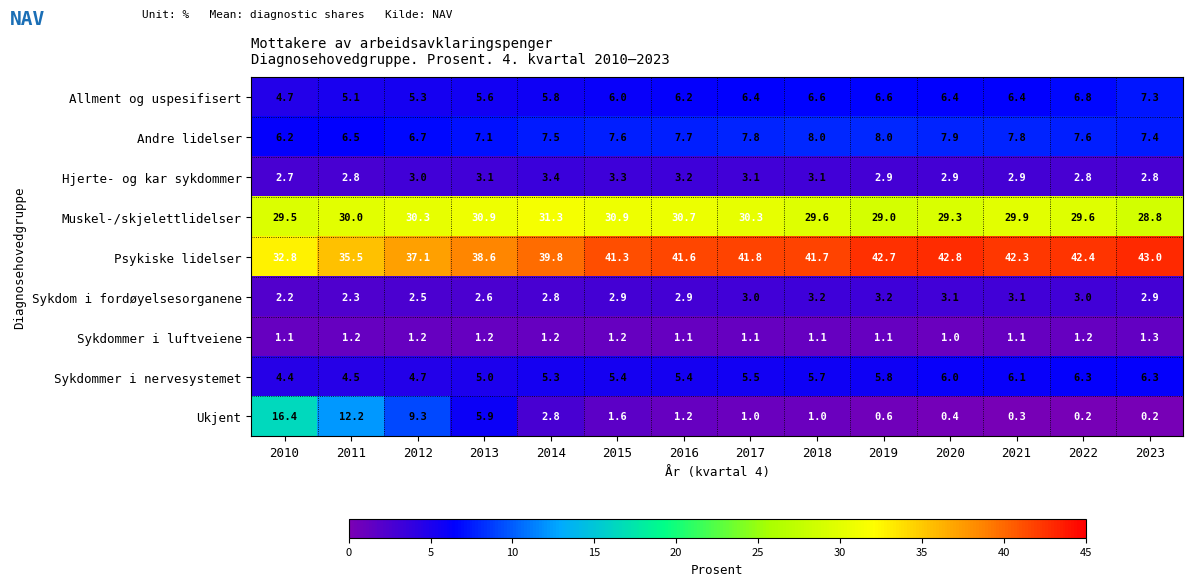

Between 2011 and 2018, which series saw the biggest shift?

Ukjent